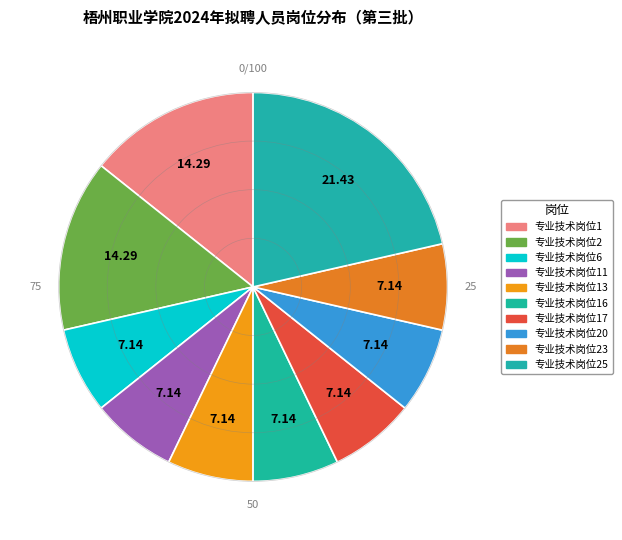

Rank the categories by value from highest to lowest.

专业技术岗位25, 专业技术岗位1, 专业技术岗位2, 专业技术岗位6, 专业技术岗位11, 专业技术岗位13, 专业技术岗位16, 专业技术岗位17, 专业技术岗位20, 专业技术岗位23